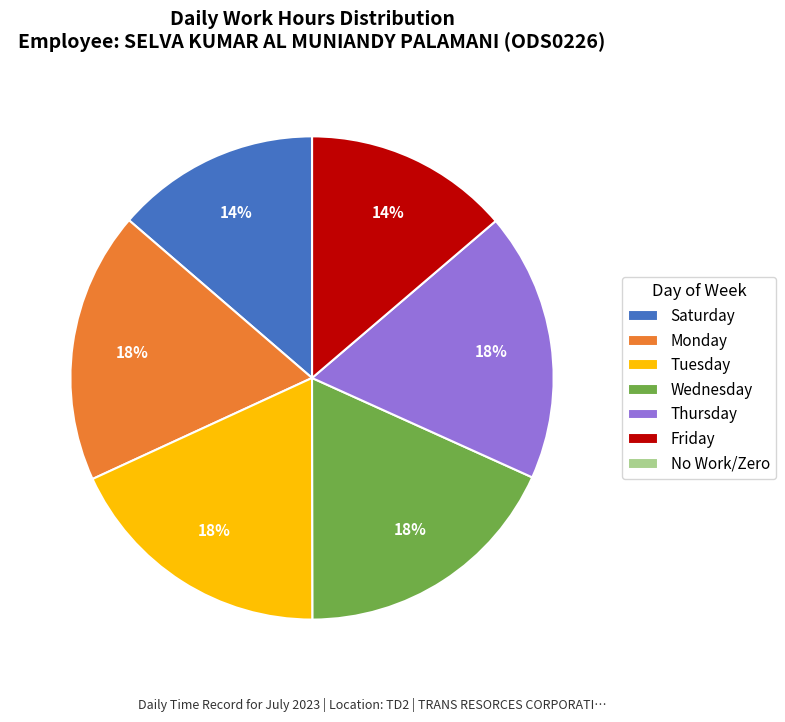

What percentage is the Friday slice, to the nearest percent?

14%